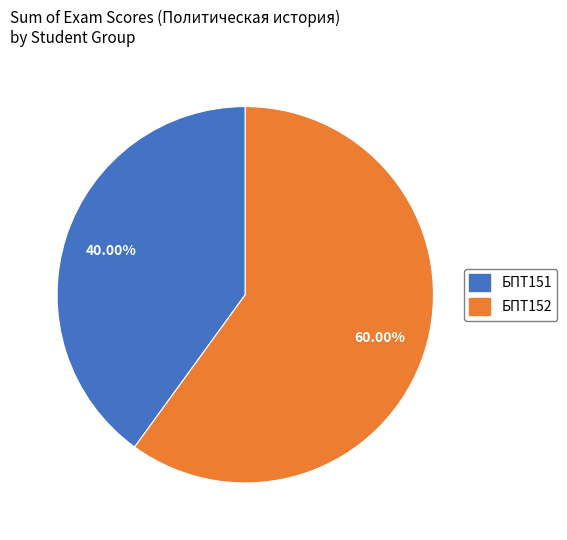

Which has a higher value, БПТ152 or БПТ151?

БПТ152